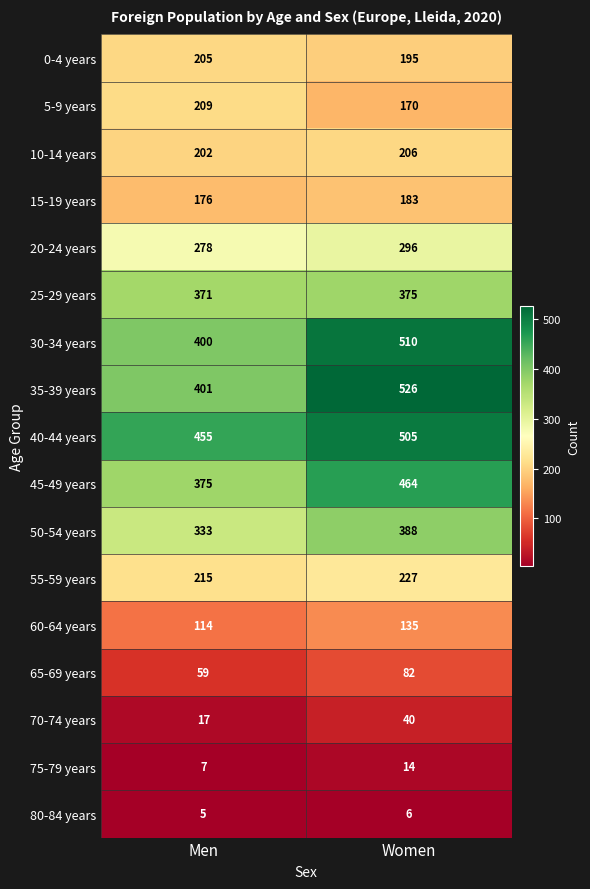

What is the total value across all series at Women?

4322